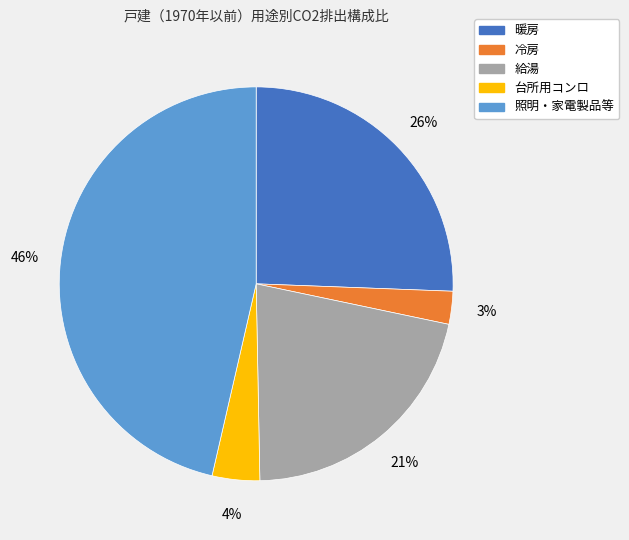

True or false: 給湯 accounts for 11% of the total.

False